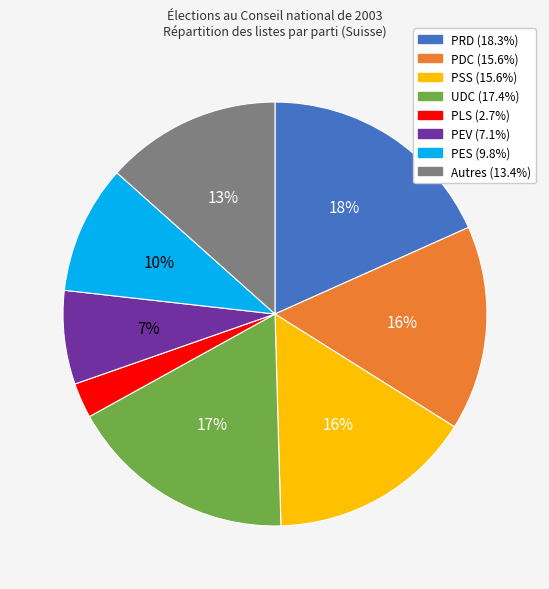

How many segments does this pie chart have?

8